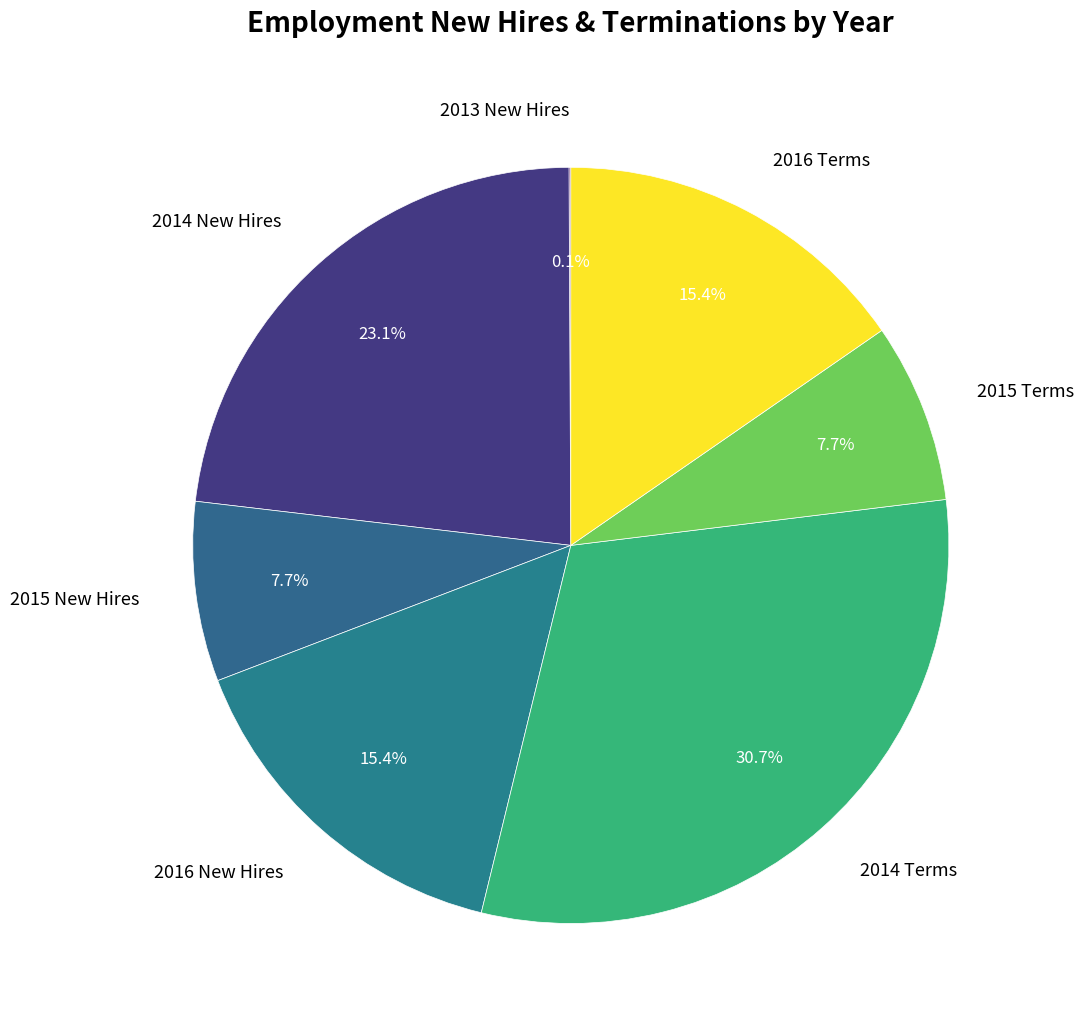

Approximately how many times larger is the value at 2014 New Hires compared to 2016 Terms?

1.5